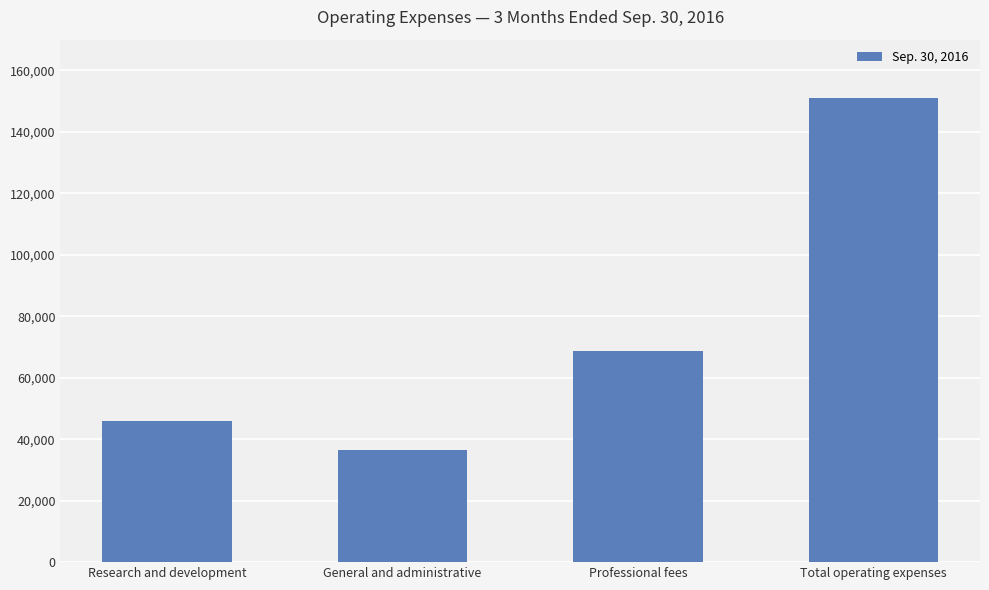

Approximately how many times larger is the value at Professional fees compared to Total operating expenses?

0.5